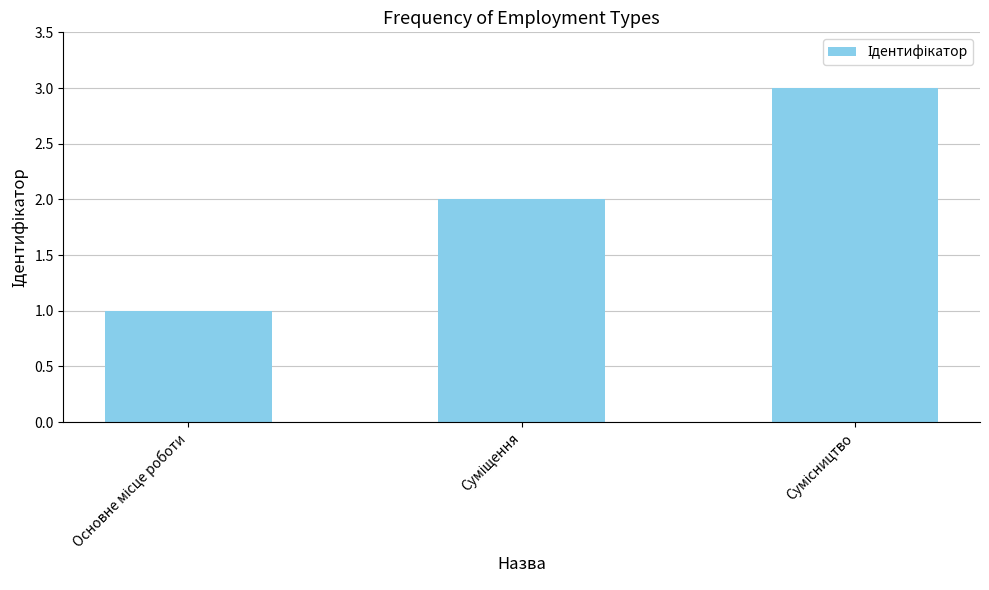

Does the chart contain stacked bars?

No